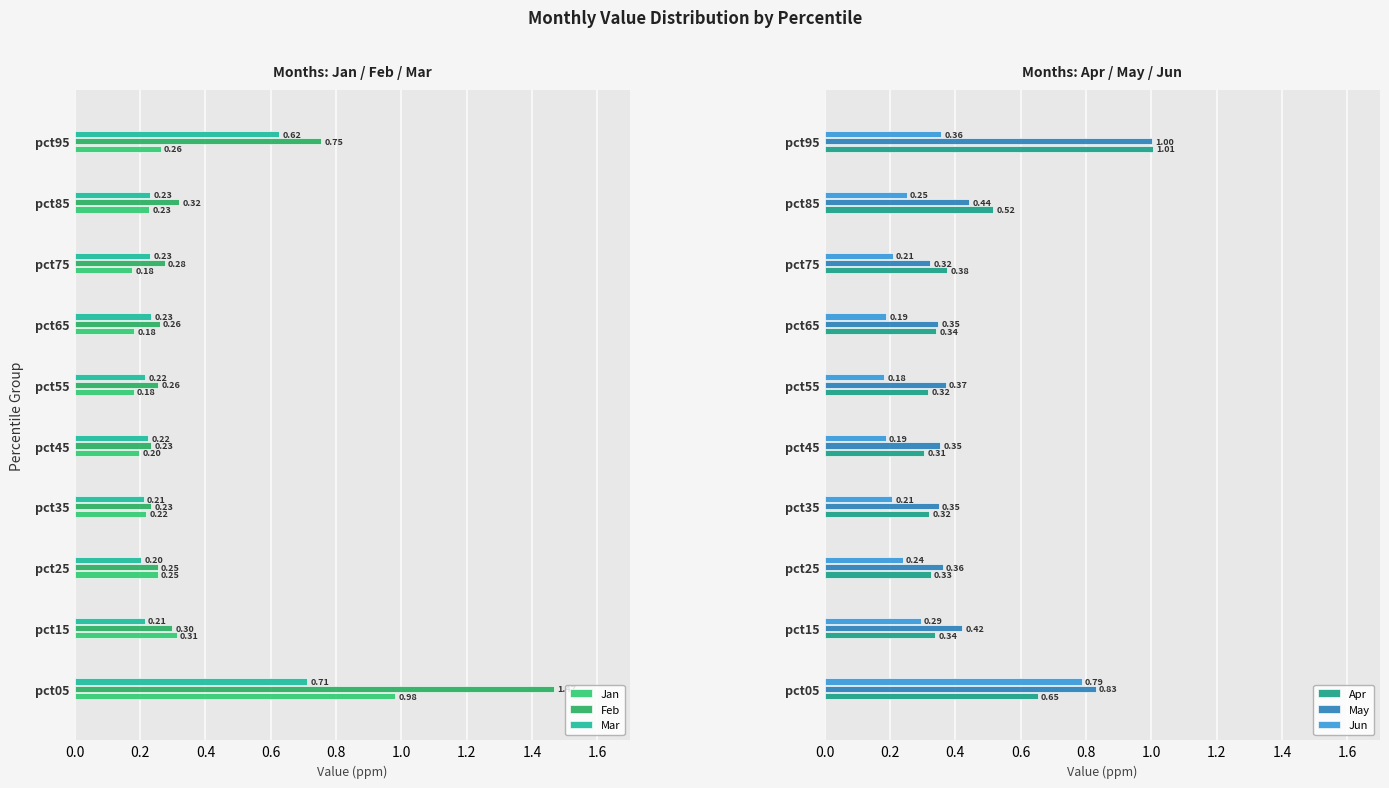

At which label does Apr reach its peak?

pct95